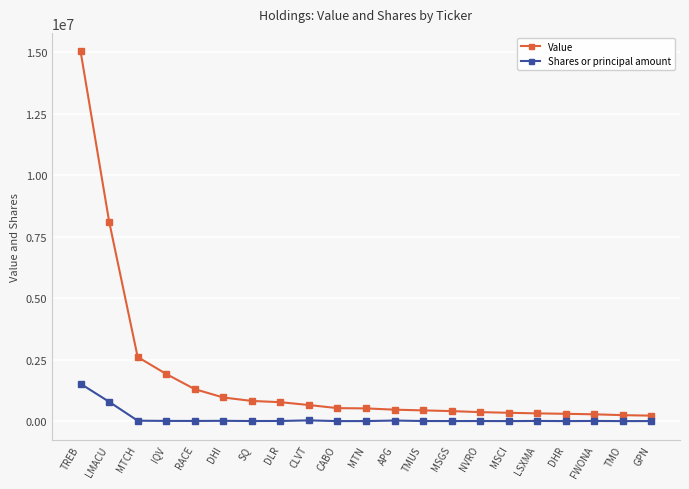

What is the average value of the Value series?

1742810